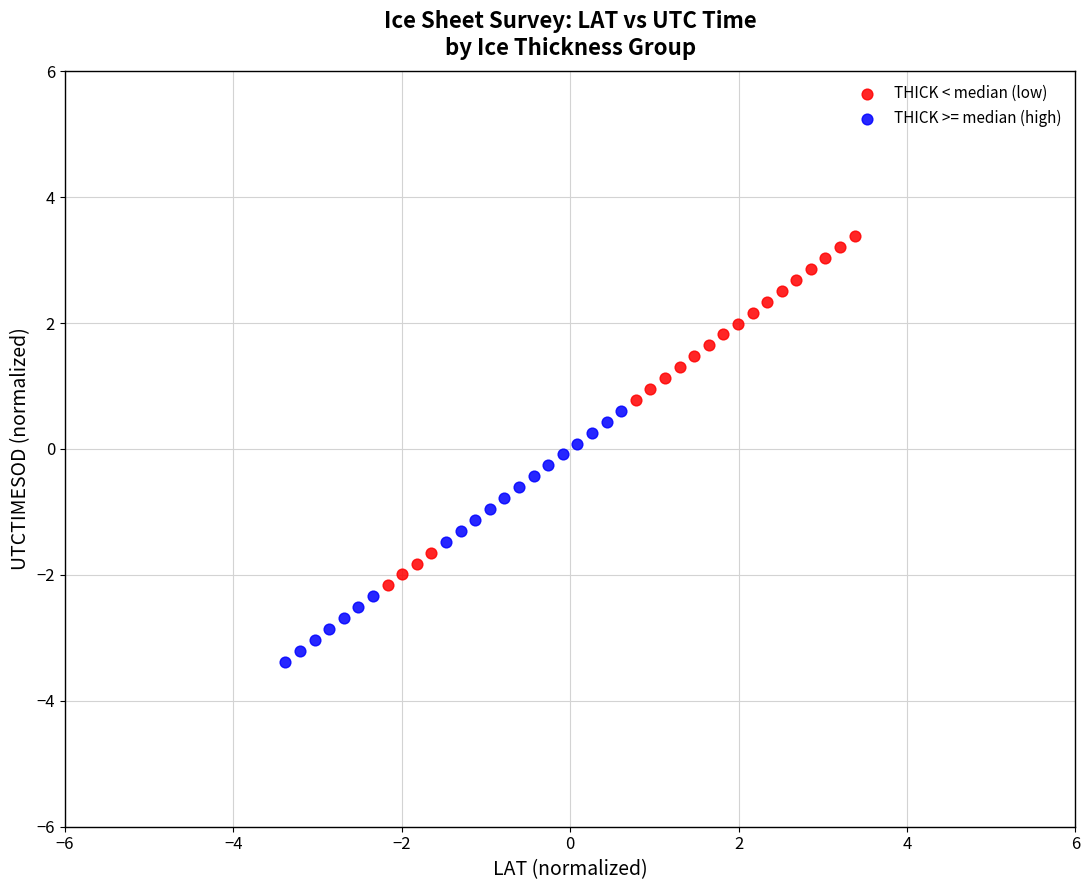

Which series reaches the maximum Y coordinate?

THICK < median (low)